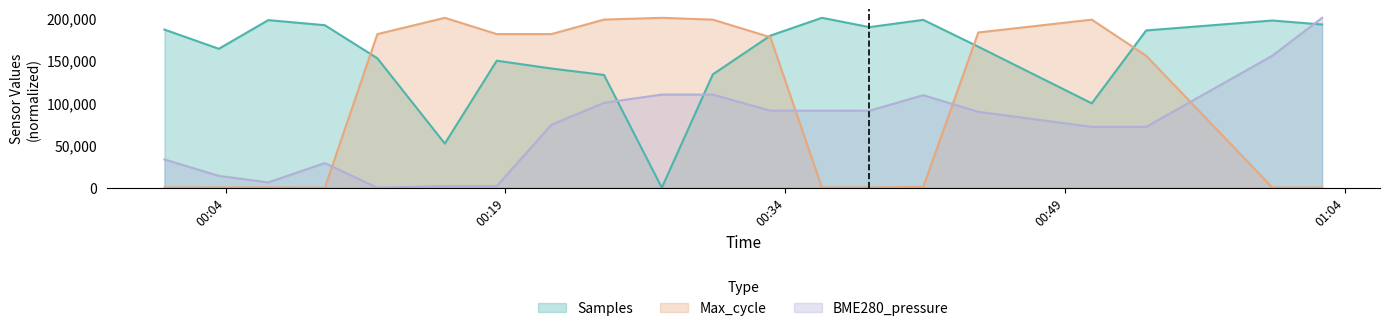

The value of BME280_pressure at 2022/06/02 01:00:07 is 203035.5. True or false?

False